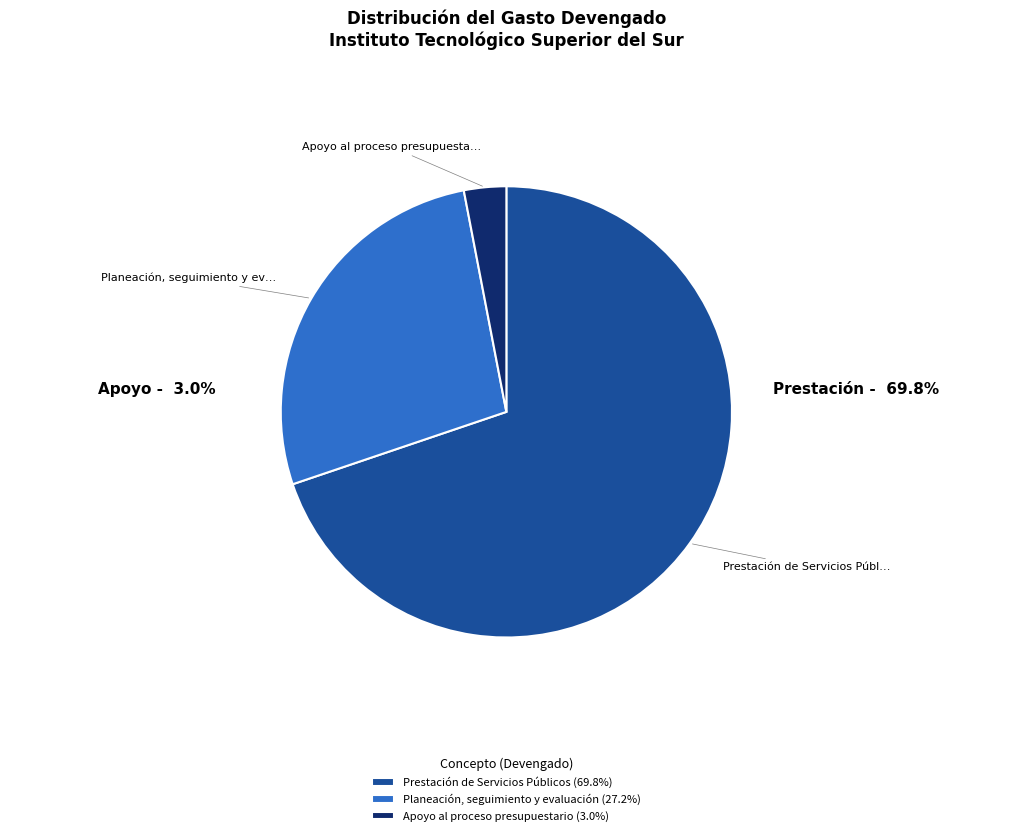

Does Planeación, seguimiento y evaluación (27.2%) represent more than half of the total?

No